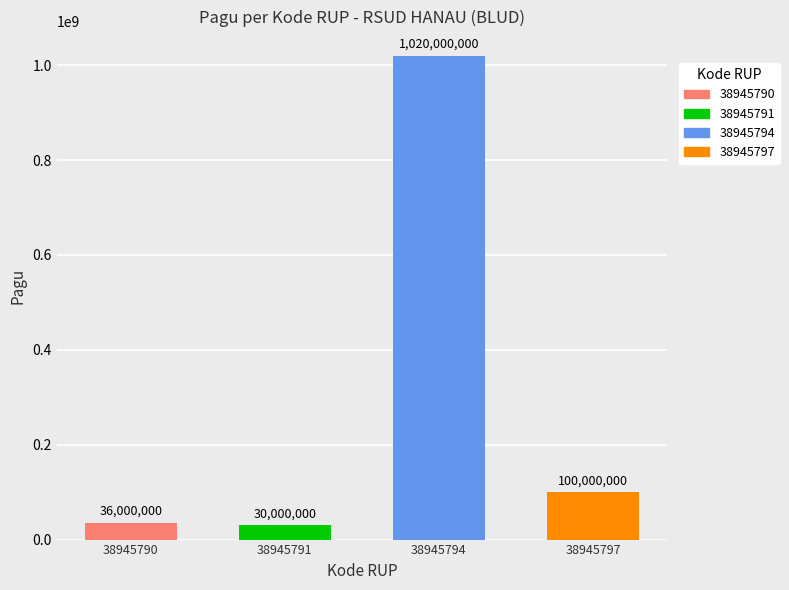

Approximately how many times larger is the value at 38945791 compared to 38945797?

0.3